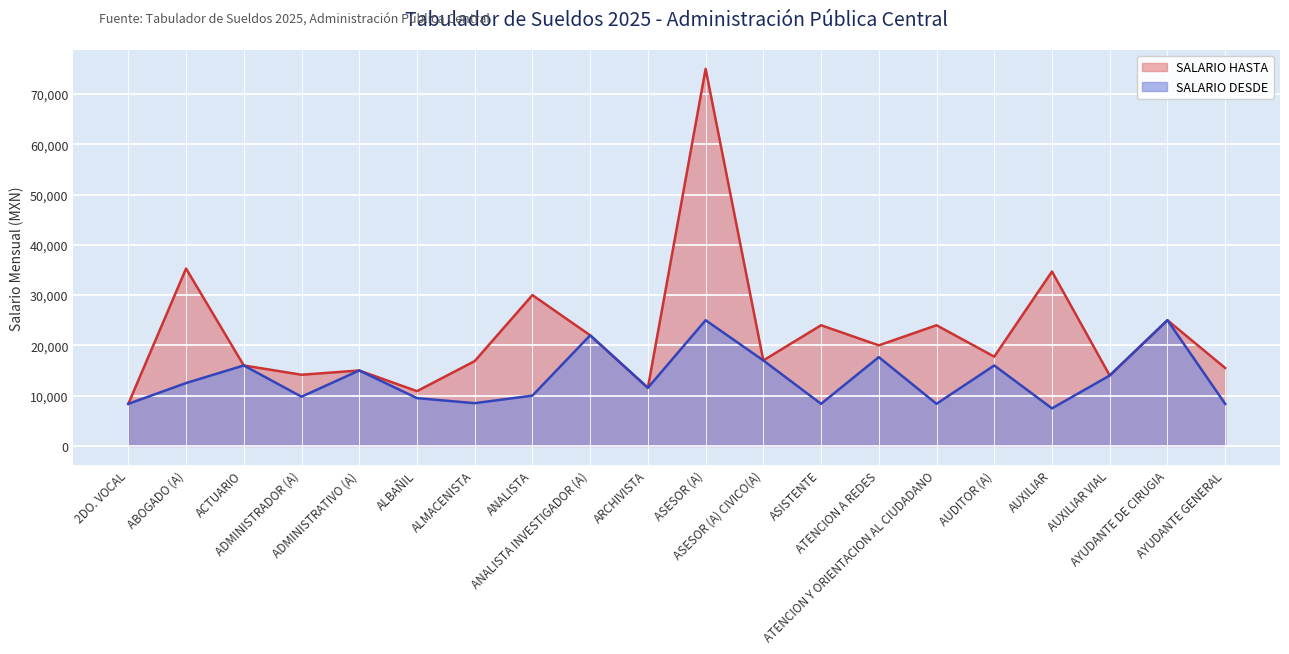

What is the value of the SALARIO DESDE point at the 11th from the left?

25000.0